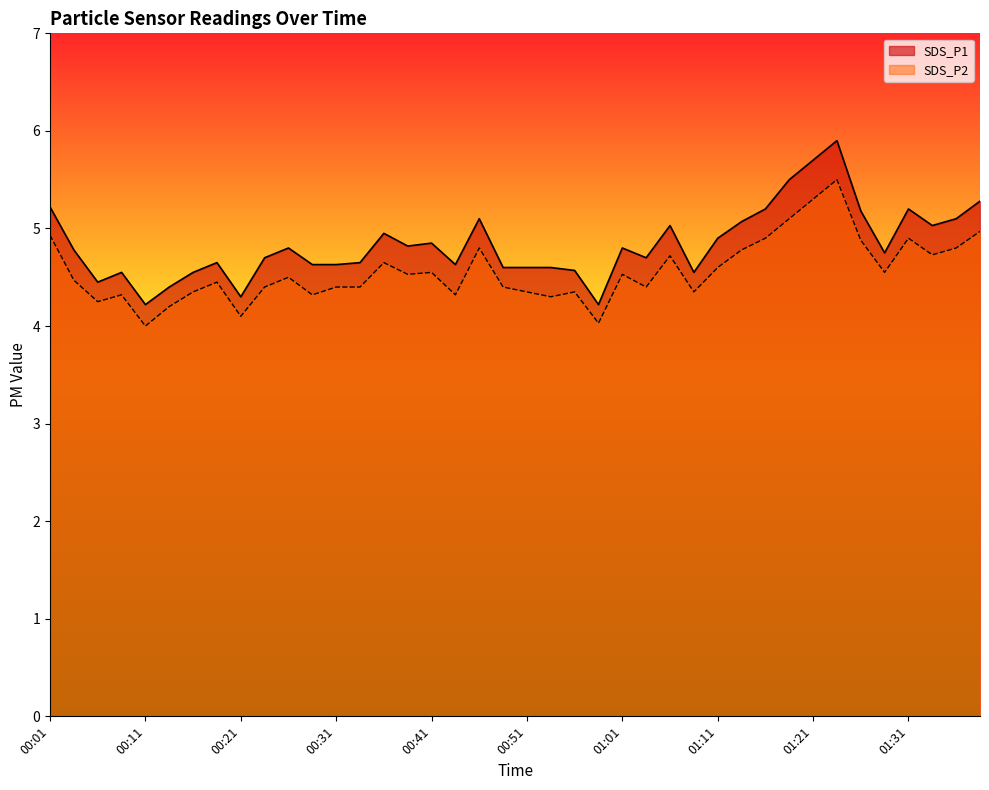

What is the approximate value of SDS_P1 at 00:16?

4.5